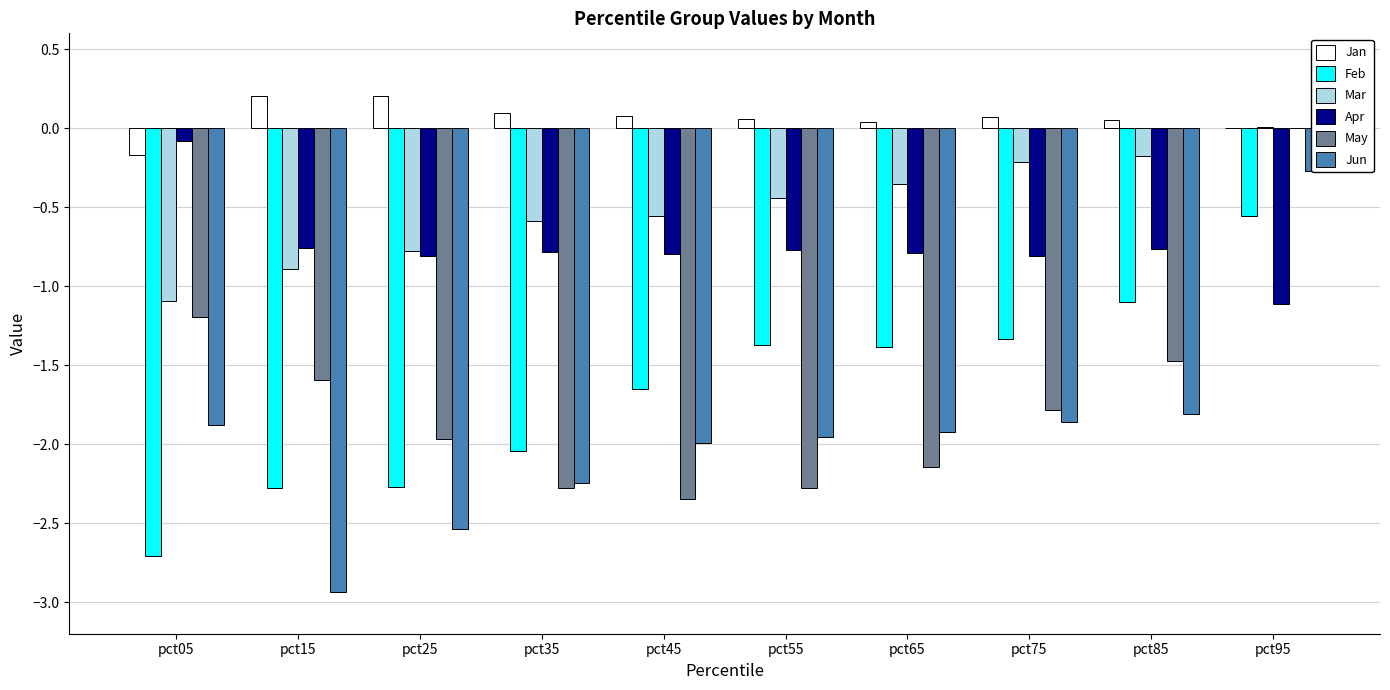

Where does the Jun series first go above -1?

pct95